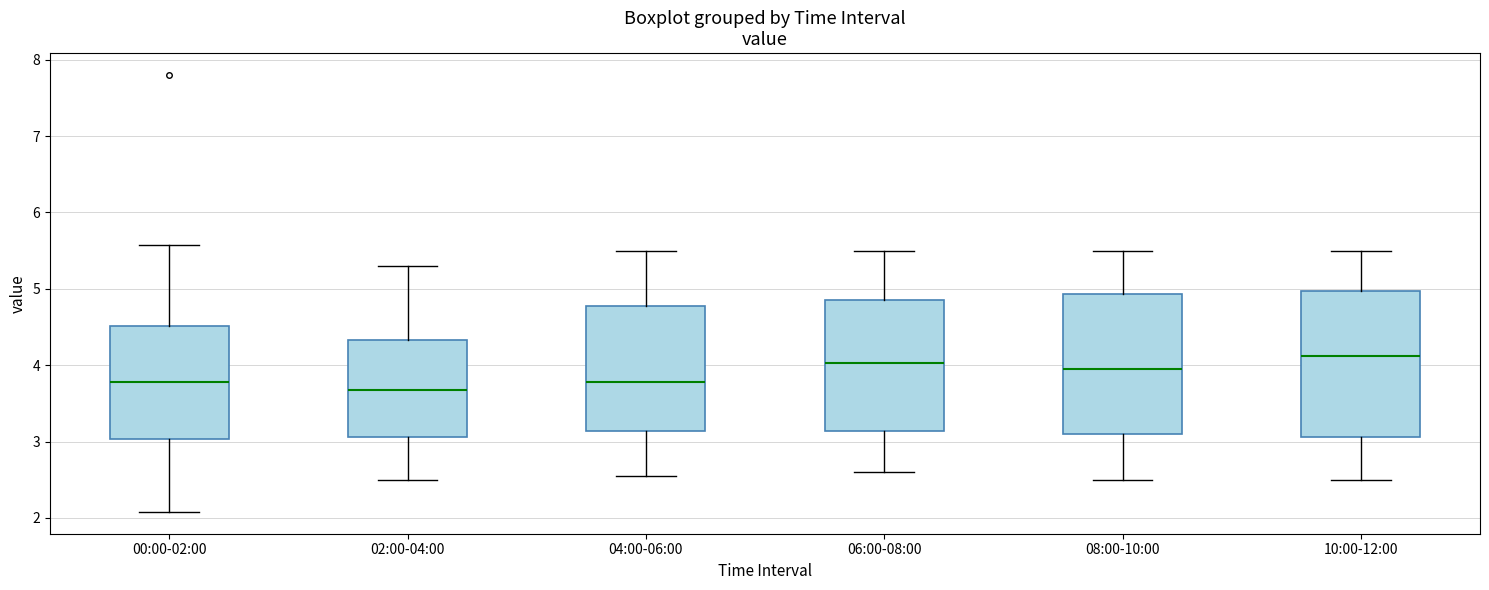

Where is the upper edge of the box for 04:00-06:00 on the y-axis? The values are not printed on the chart, so give them approximately, as read against the axis.

4.8